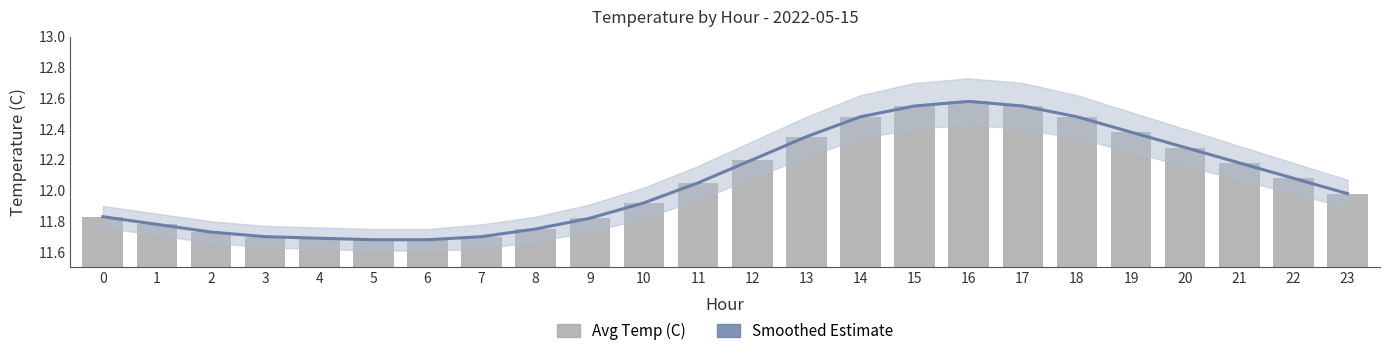

What is the value of the Smoothed Estimate bar at the 10th from the left?

11.8